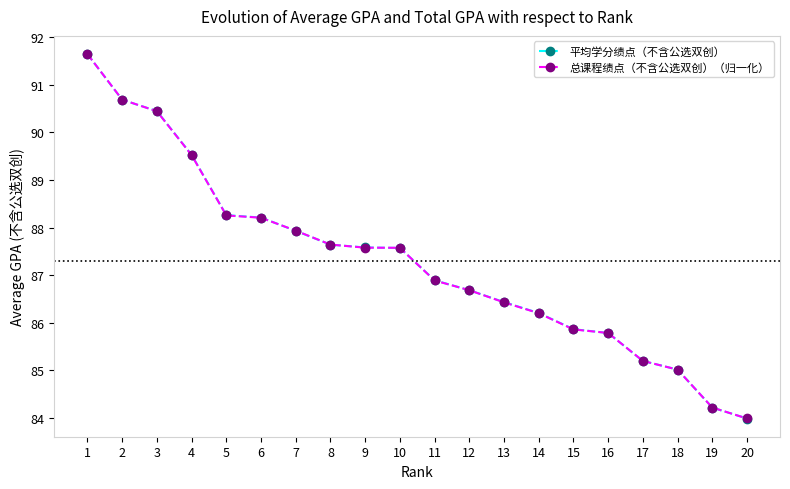

At which category is the sum across all series the highest?

1